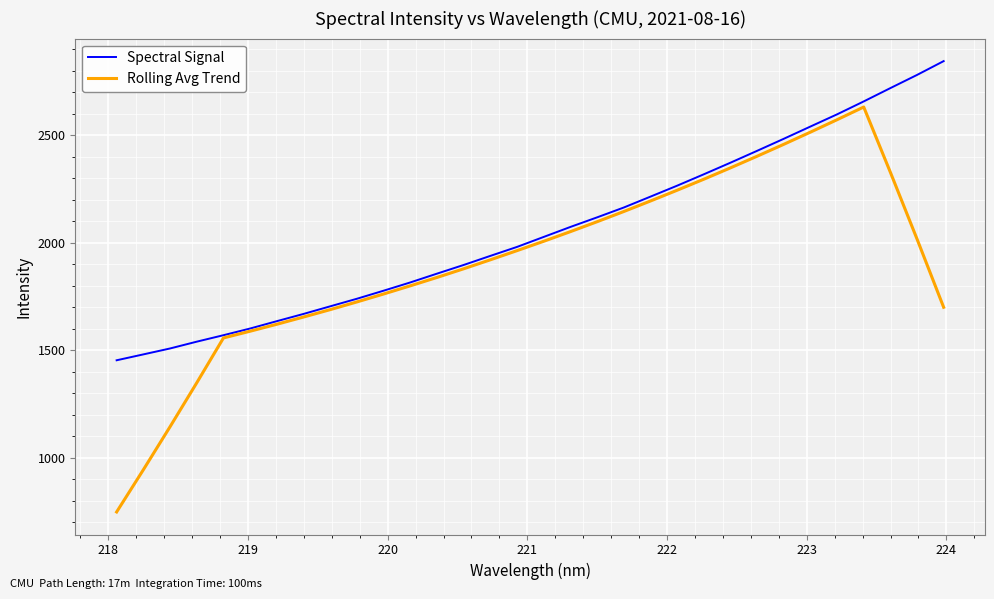

Which series has the widest spread of values?

Rolling Avg Trend